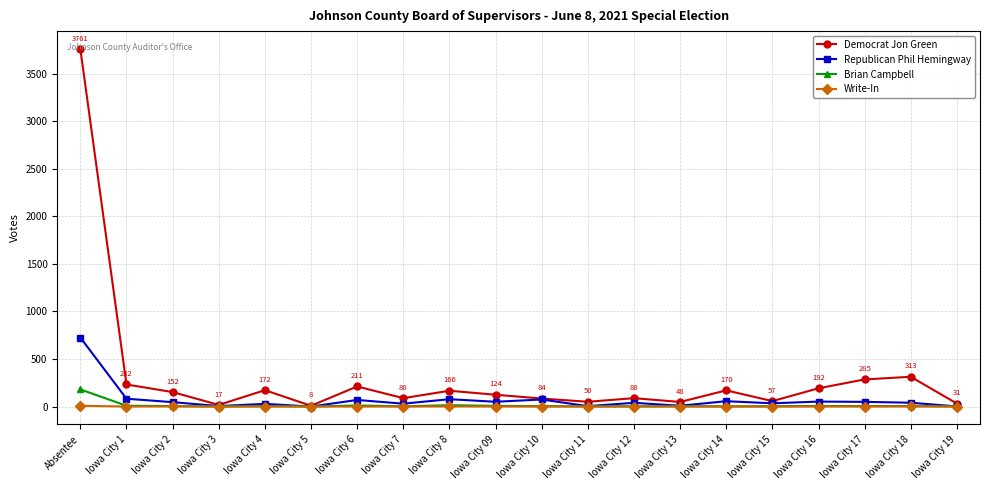

Count the number of data series in this chart.

4